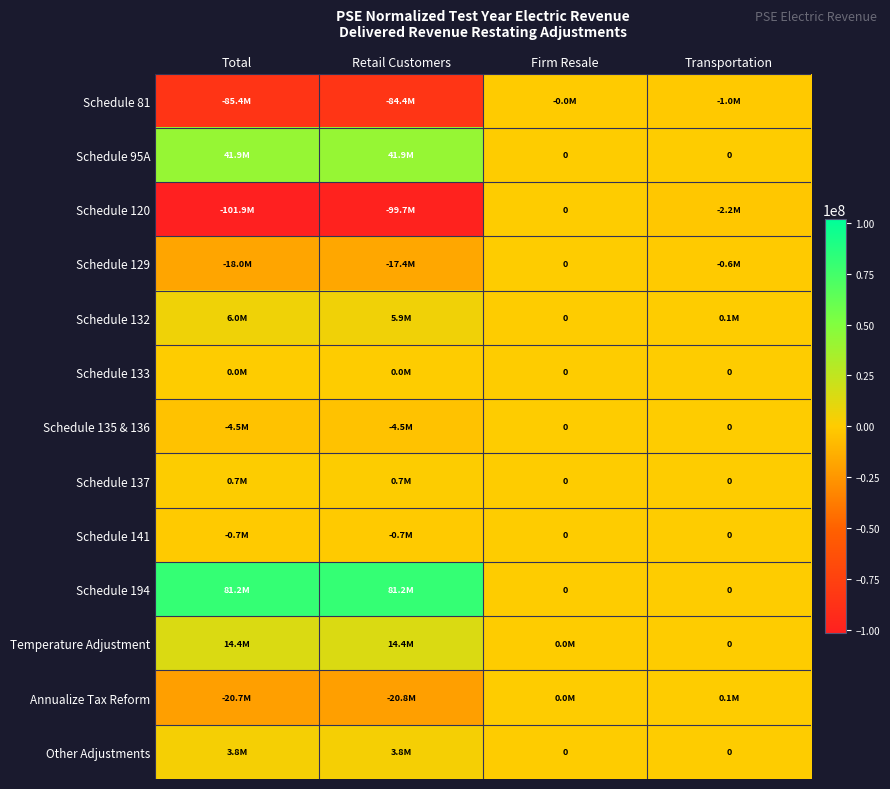

What is the sum of all Other Adjustments values?

7621910.0